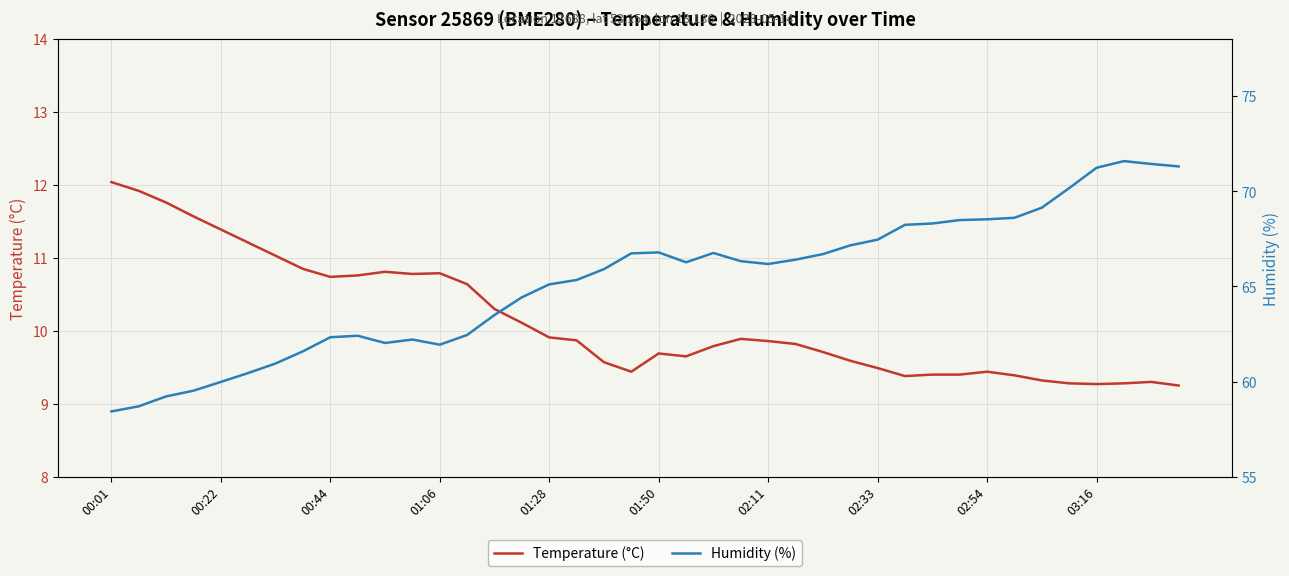

What is the sum of the Humidity (%) values at 18 and 13?

128.4